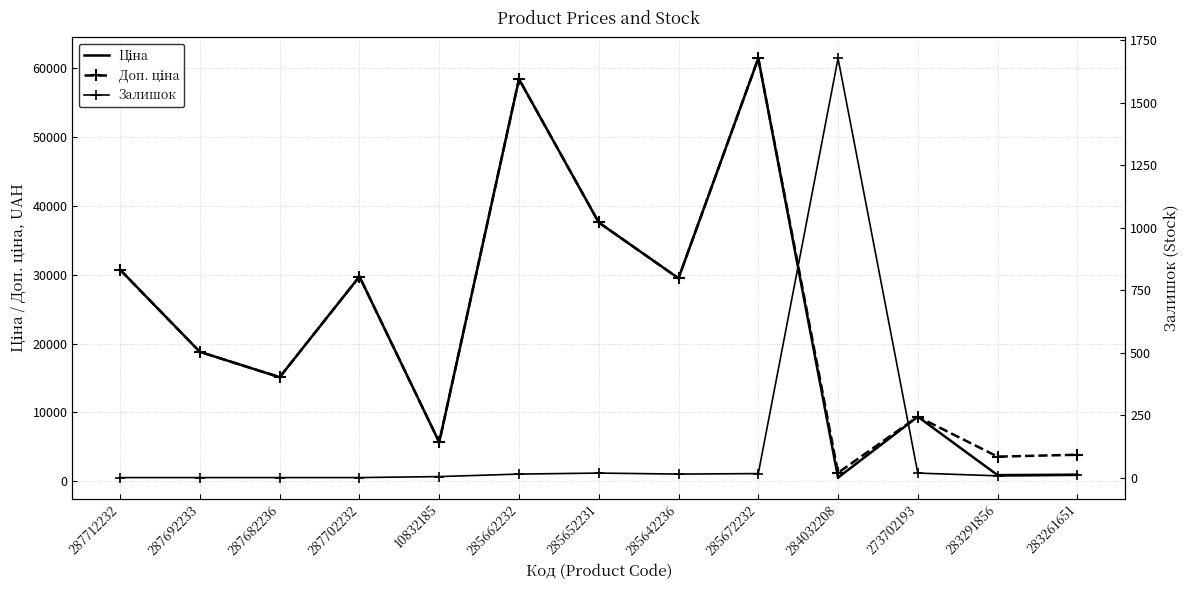

True or false: Залишок has a value of 0.0 at 287692233.

True